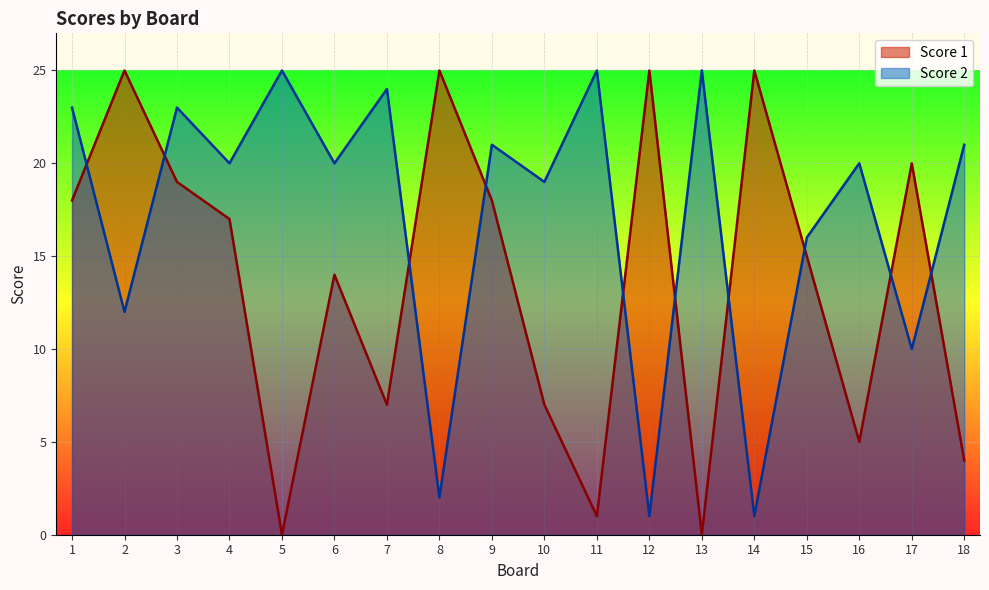

What is the difference between the maximum and minimum values in the Score 1 series?

25